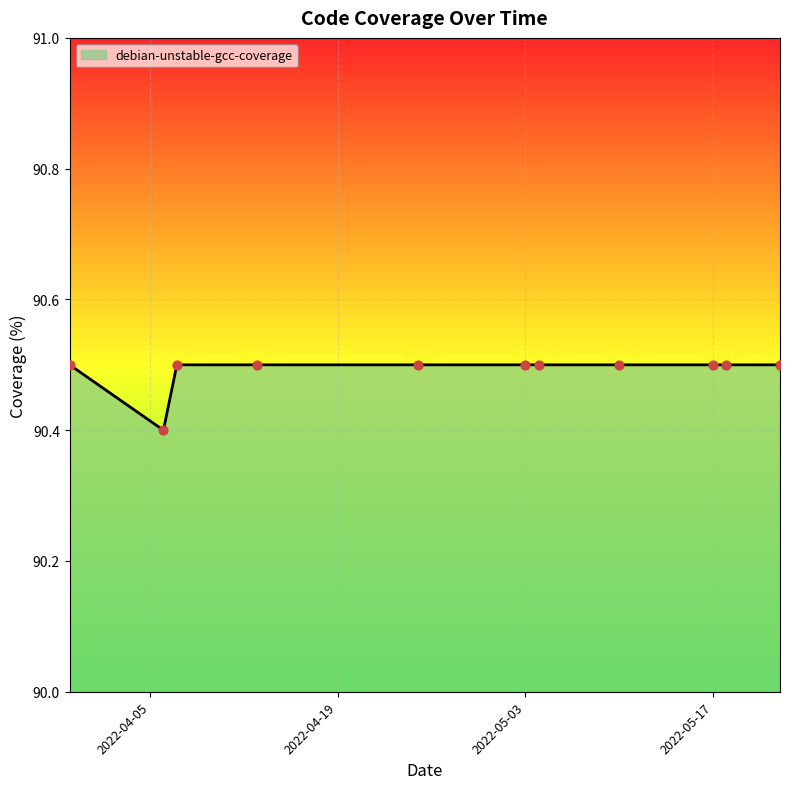

What is the maximum value shown in the chart?

90.5